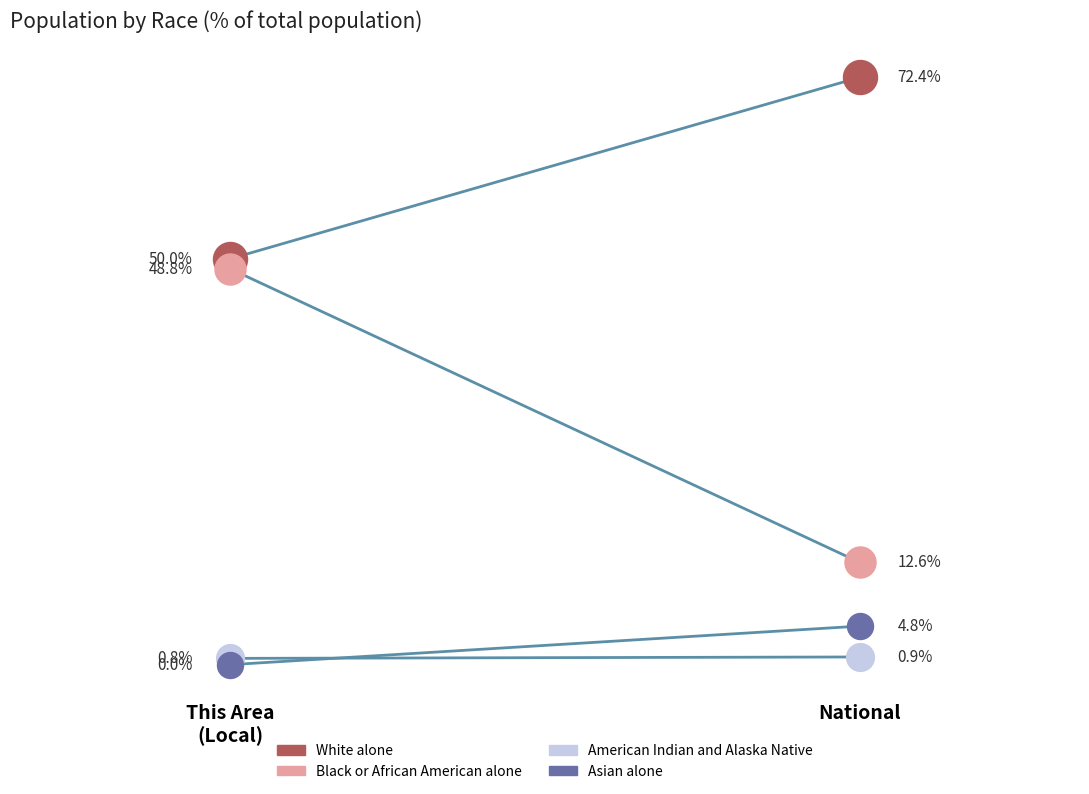

At how many categories does at least one series exceed 18?

2